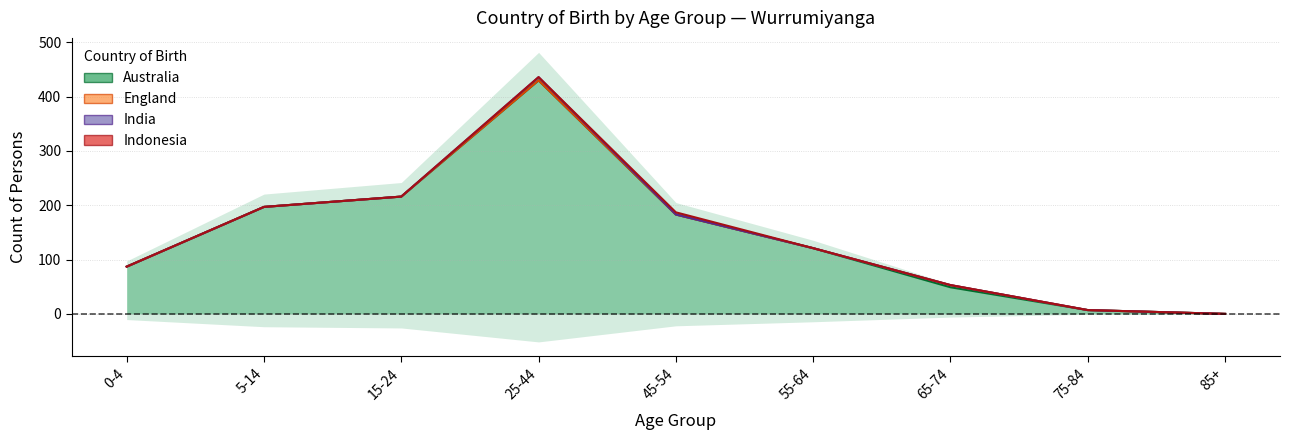

Is the value of Indonesia at 5-14 greater than the value of India at 65-74?

Yes